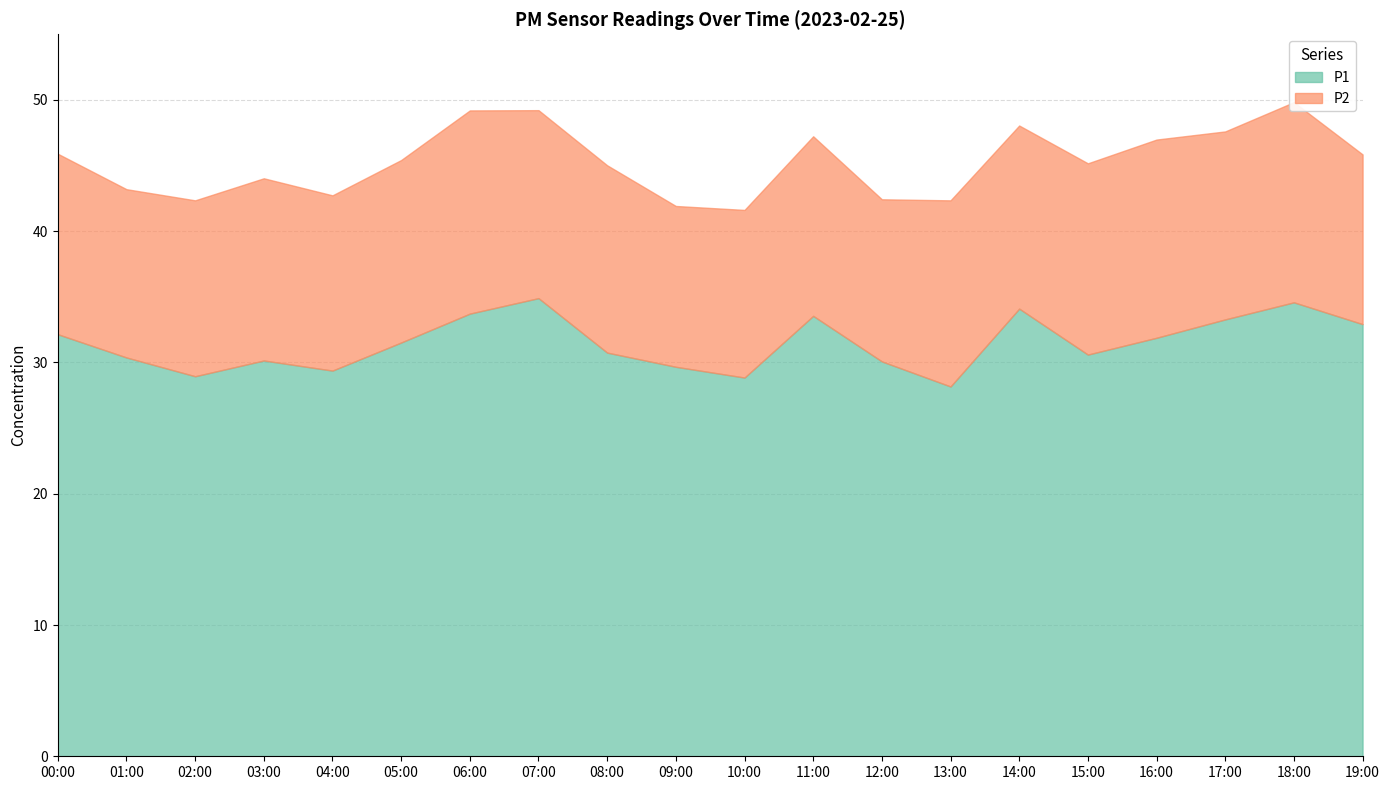

True or false: P2 and P1 cross at least once.

False